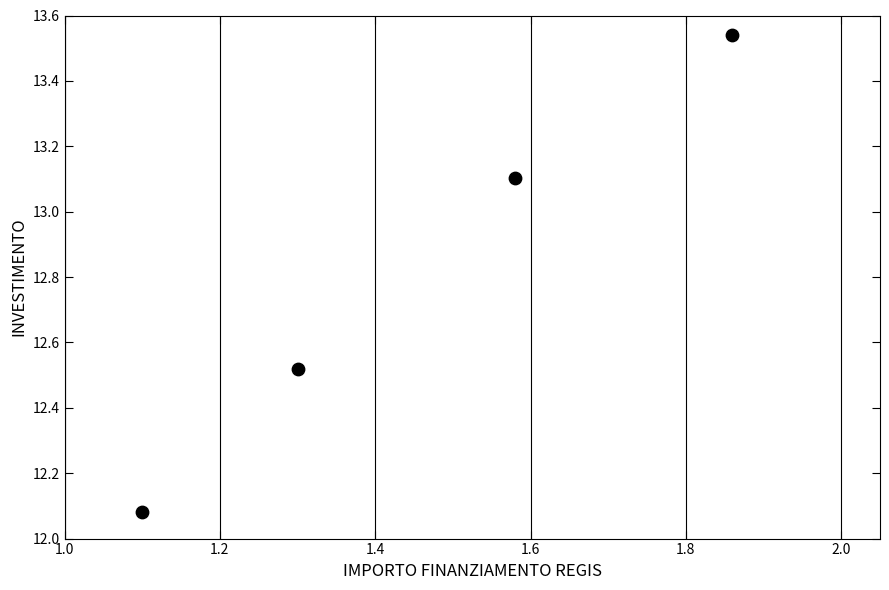

What is the range of X values (max minus min)?

0.8